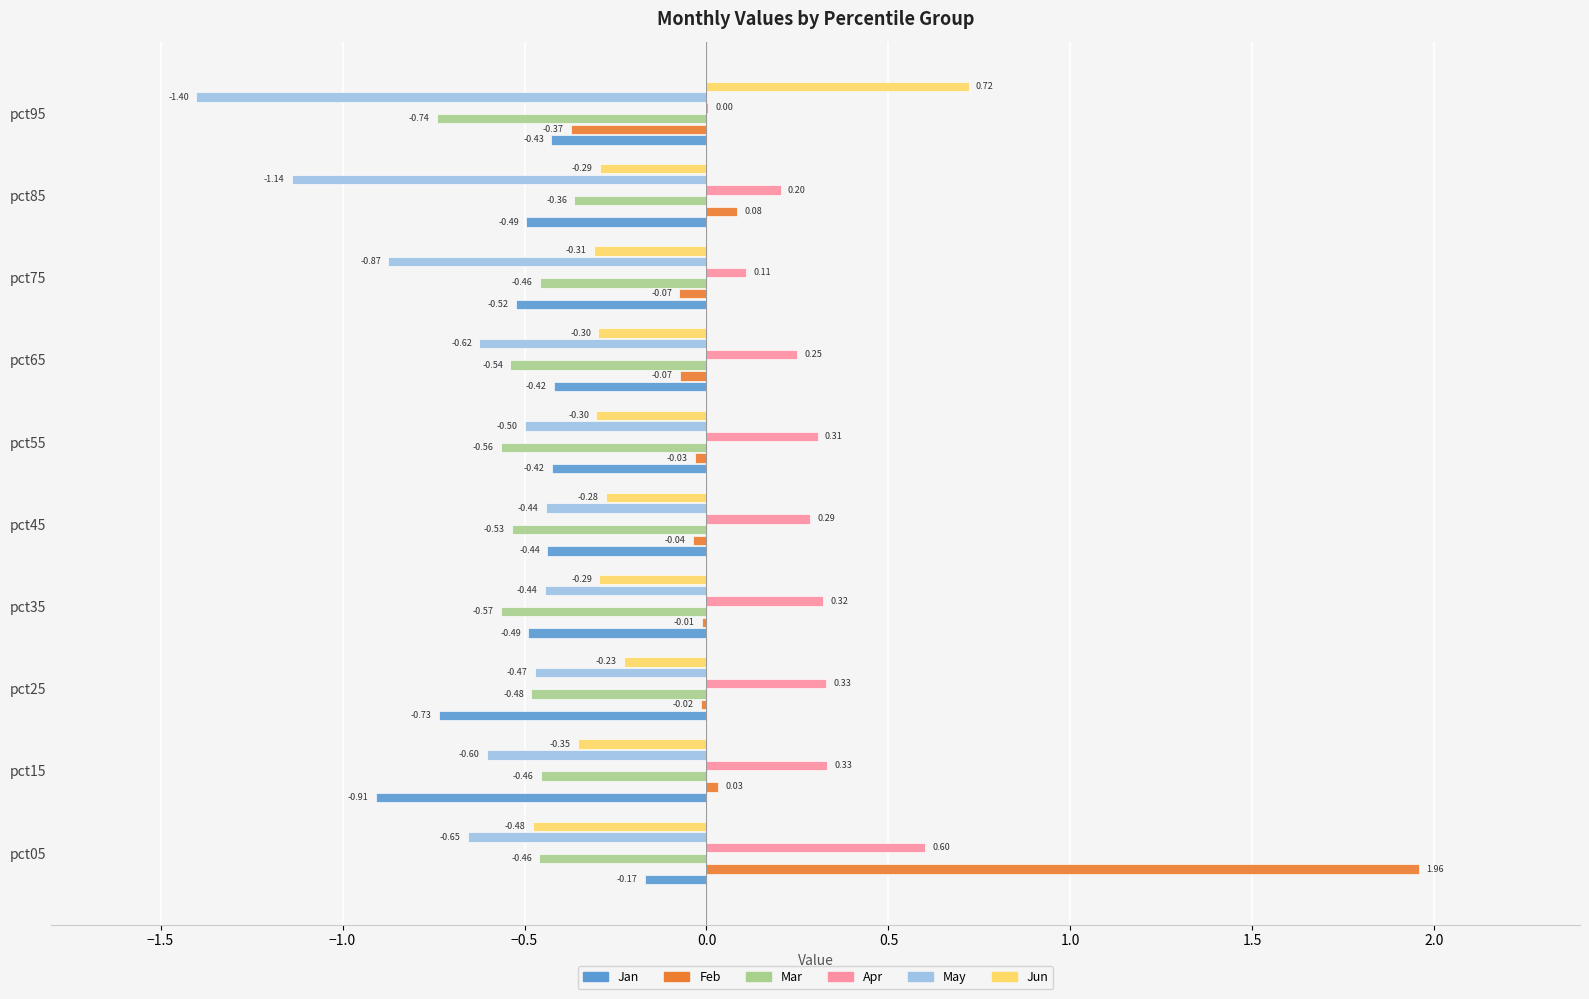

What is the total value across all series at pct65?

-1.7